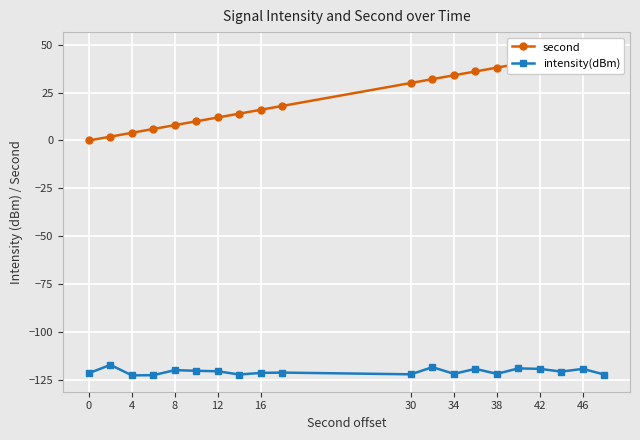

True or false: intensity(dBm) has more than 1 points higher than both neighbors.

True